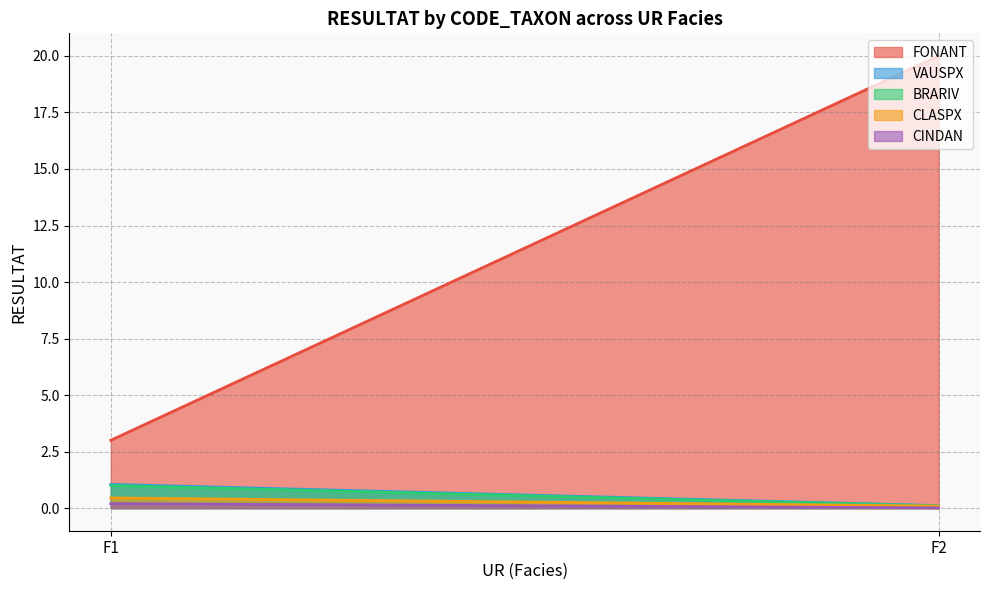

At which label does CINDAN reach its minimum?

F2